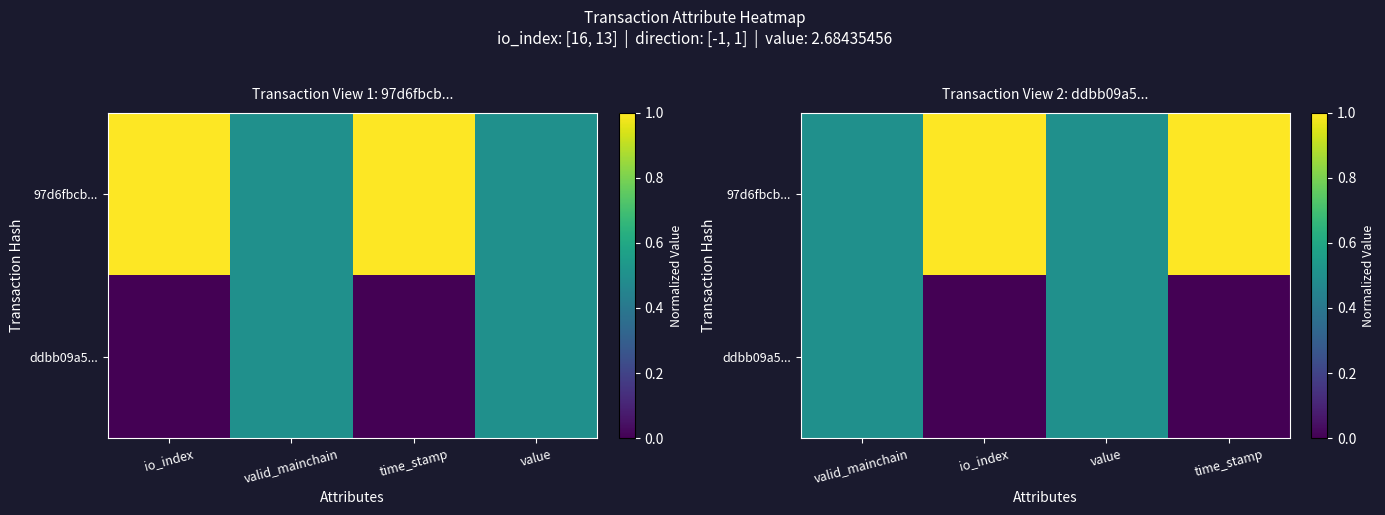

Which series changed the most between valid_mainchain and io_index?

97d6fbcb...